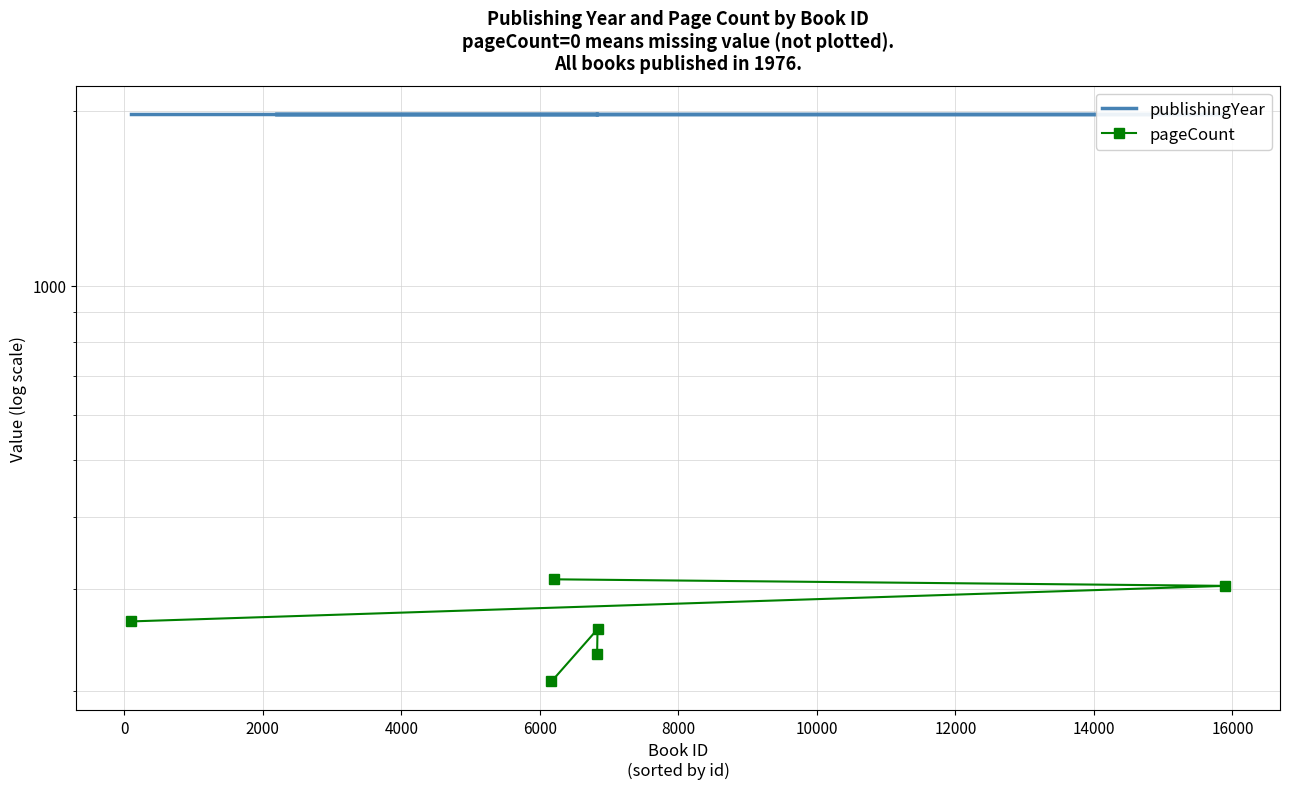

What is the average value of the publishingYear series?

1976.0